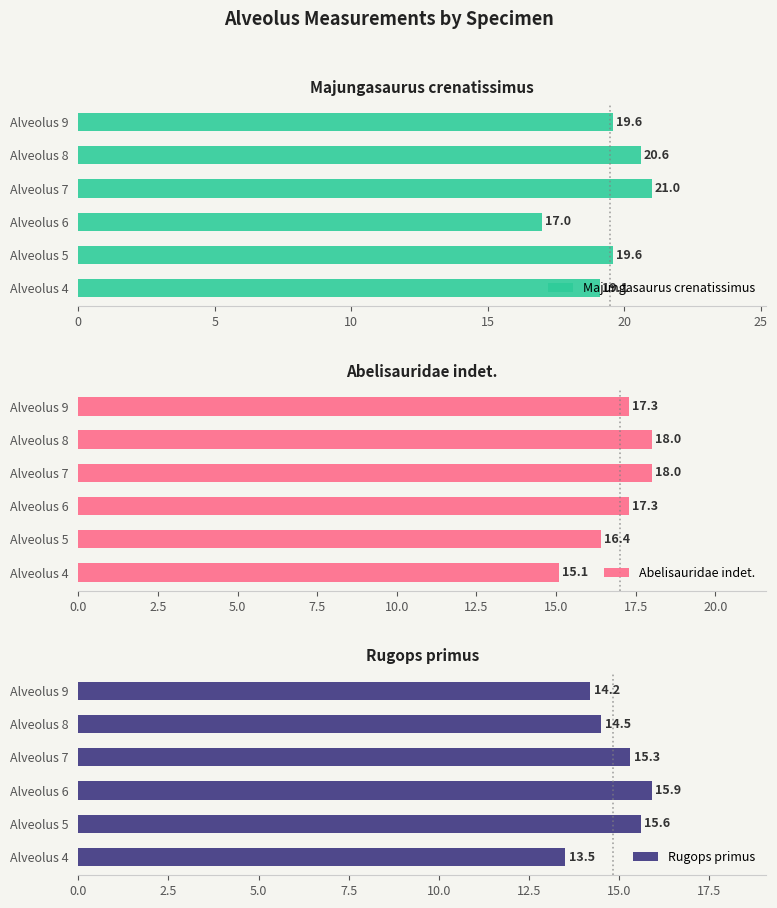

True or false: Majungasaurus crenatissimus has a value of 9.6 at Alveolus 8.

False